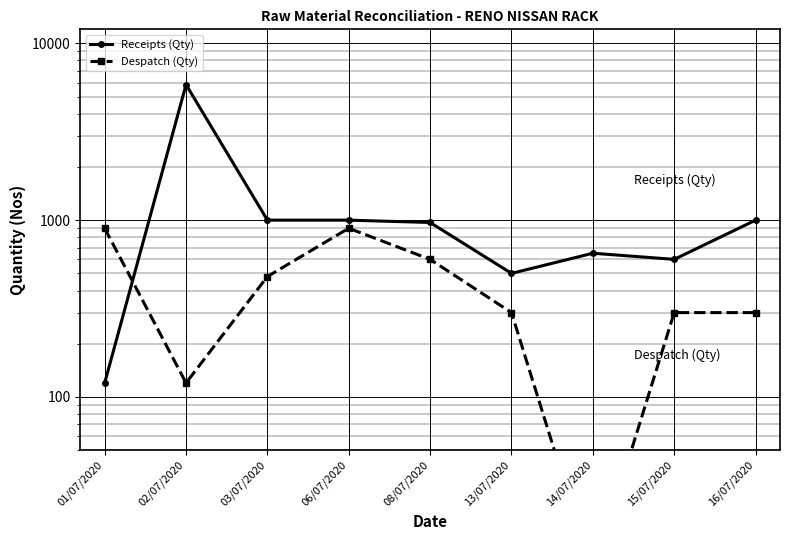

What is the average value of the Receipts (Qty) series?

1298